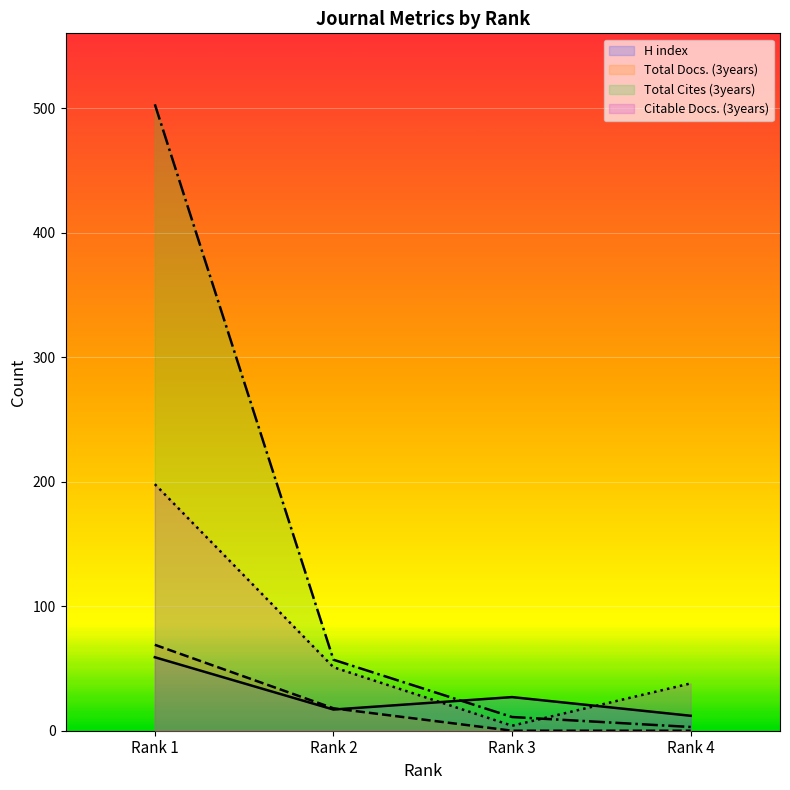

What is the lowest value of the Citable Docs. (3years) series?

4